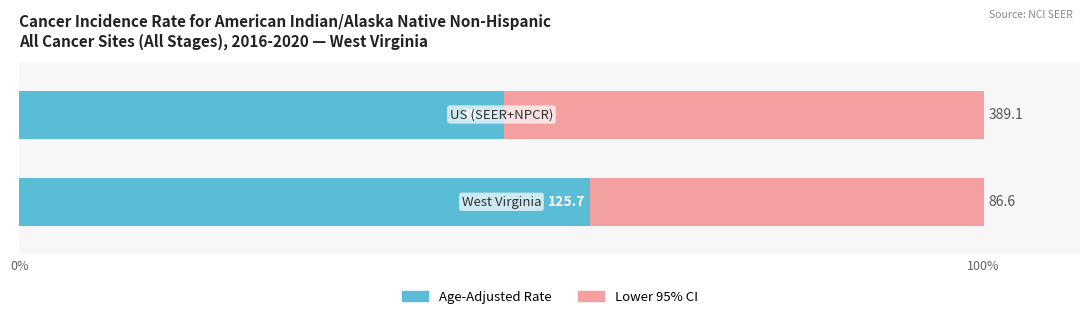

What are all the series names shown in the legend?

Age-Adjusted Rate, Lower 95% CI